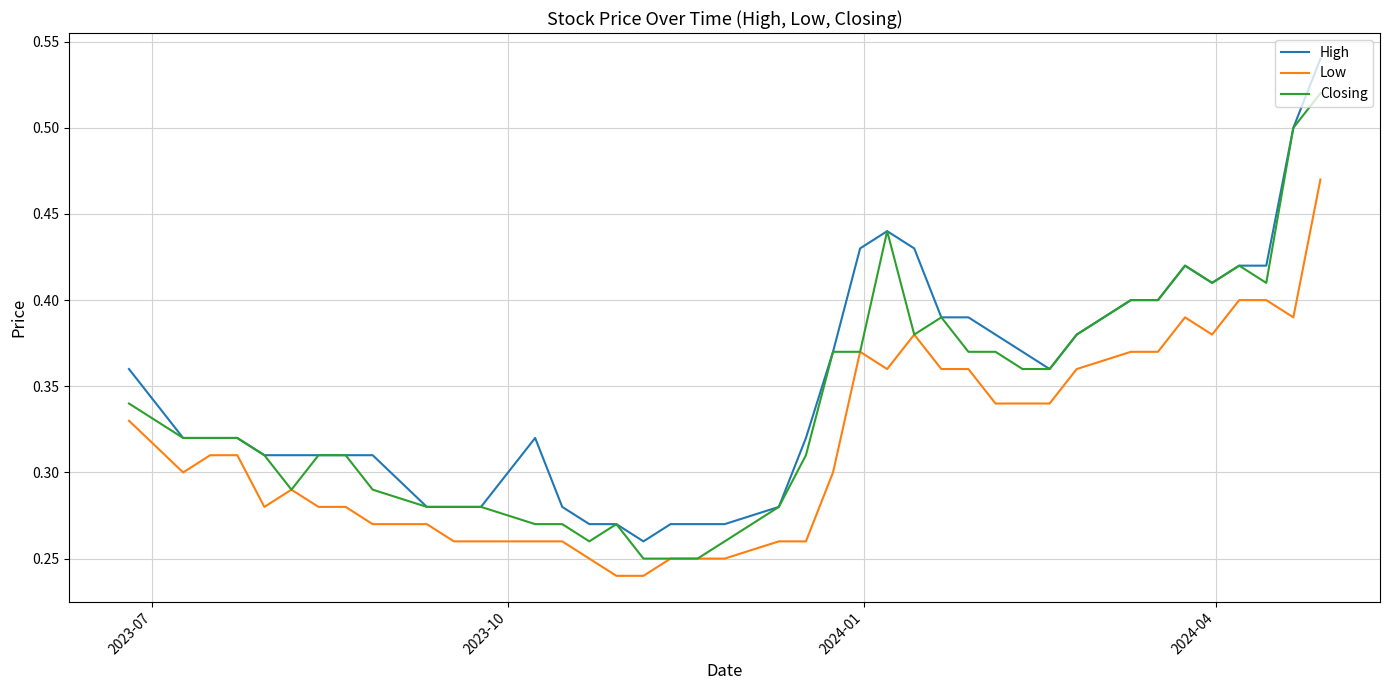

True or false: Low and High intersect in this chart.

False